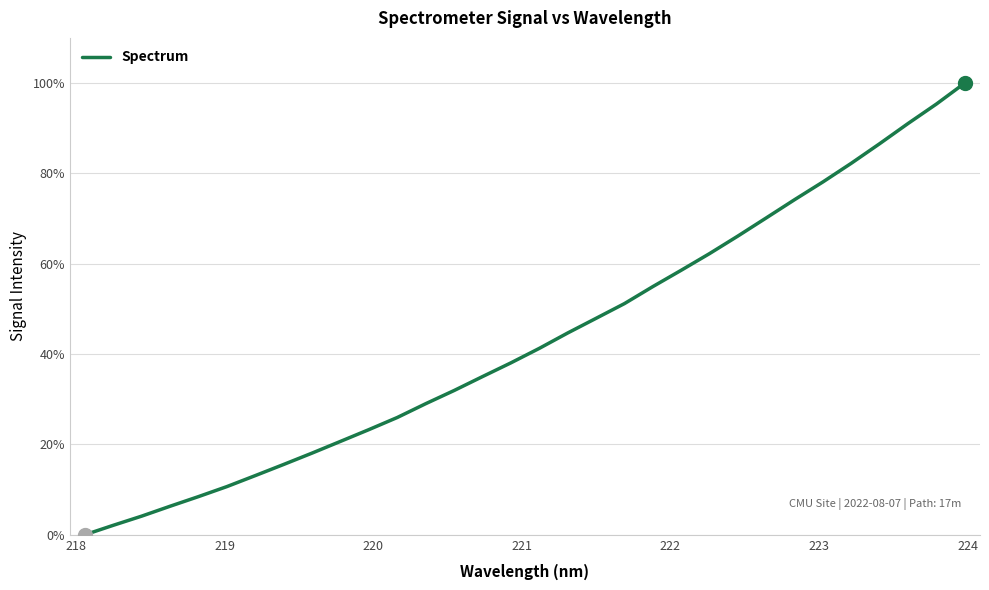

What is the greatest value displayed?

100.0